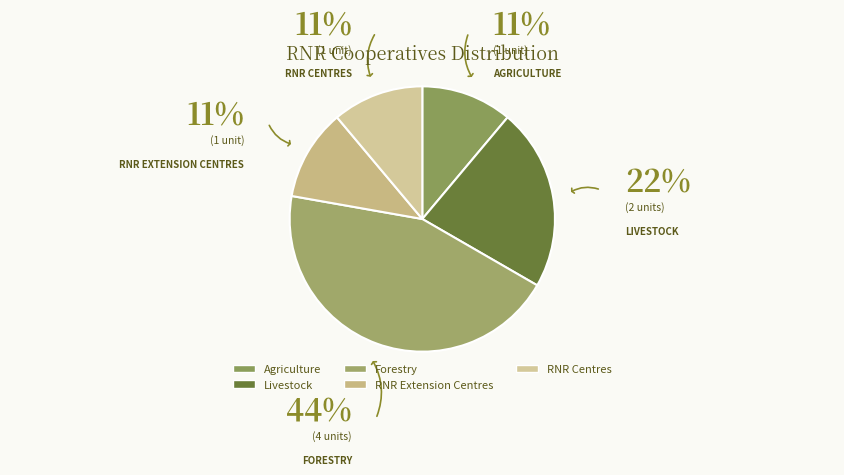

Count the number of slices in the pie.

5